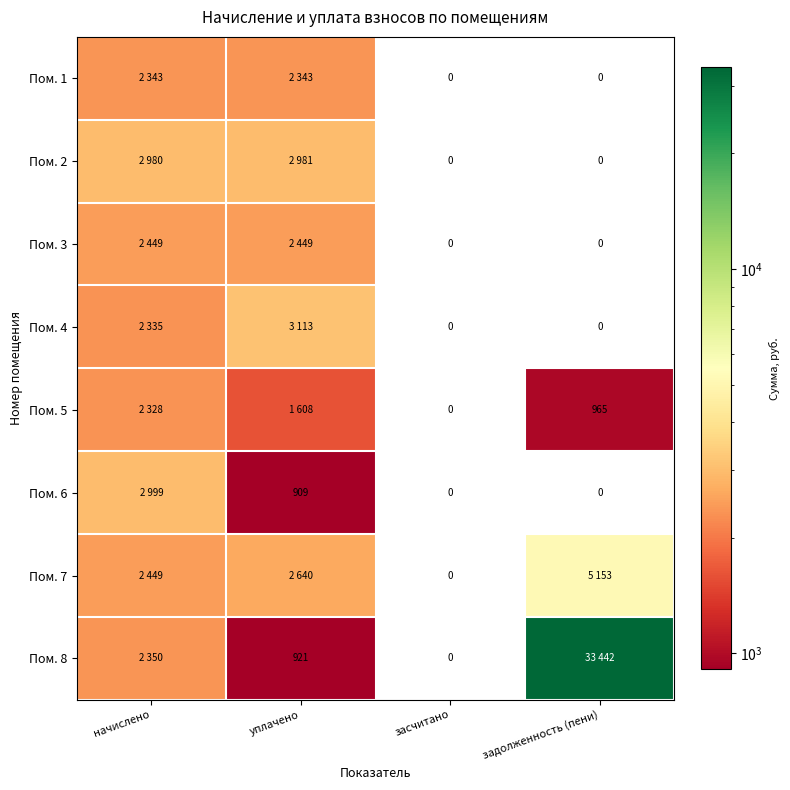

Is it true that Пом. 5 equals 2558.6 at уплачено?

False